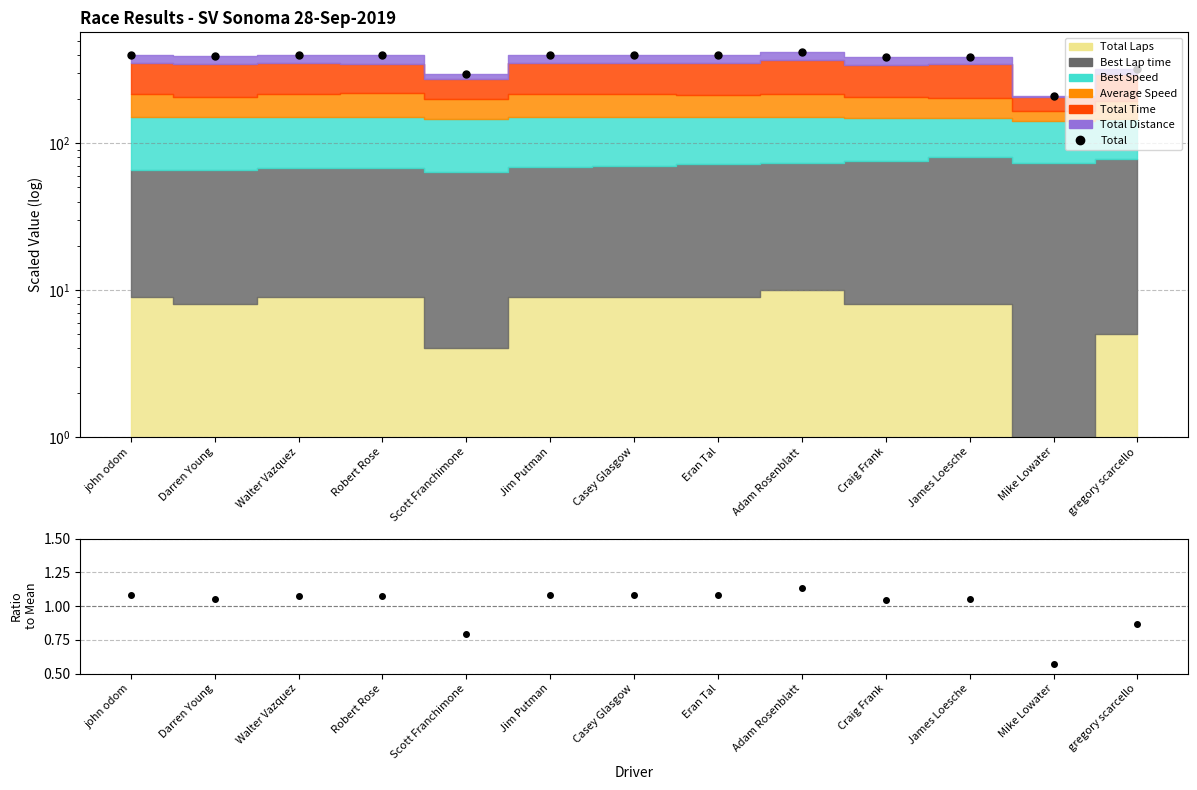

Reading left to right, what are all the values shown in this chart?

401.0	389.8	399.0	398.1	294.6	399.9	400.4	400.3	420.8	385.8	388.6	210.3	321.7